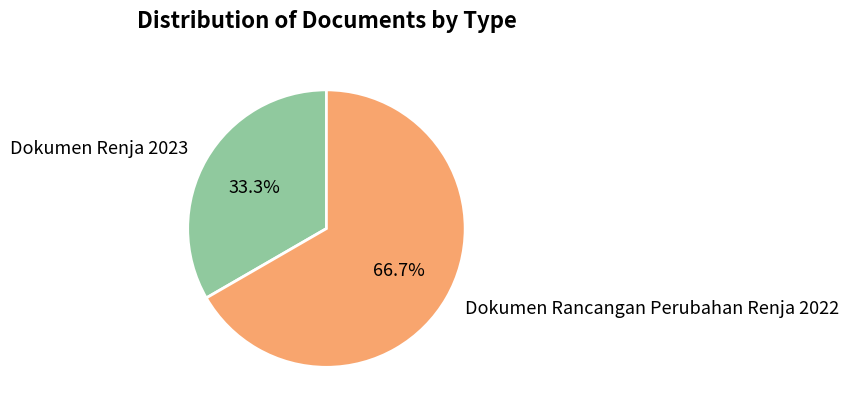

Which slice is the largest?

Dokumen Rancangan Perubahan Renja 2022